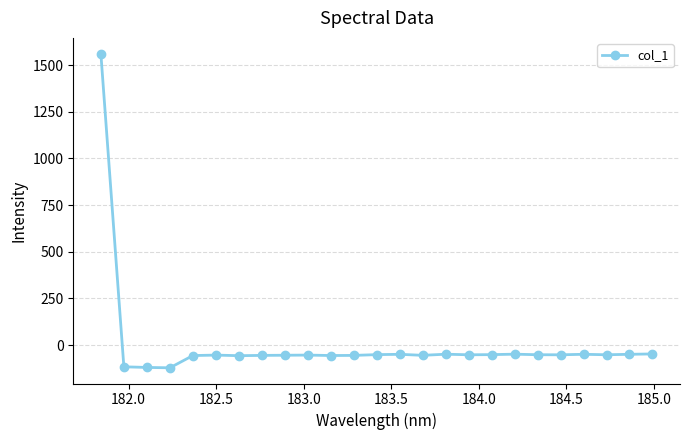

What is the smallest value displayed?

-121.2